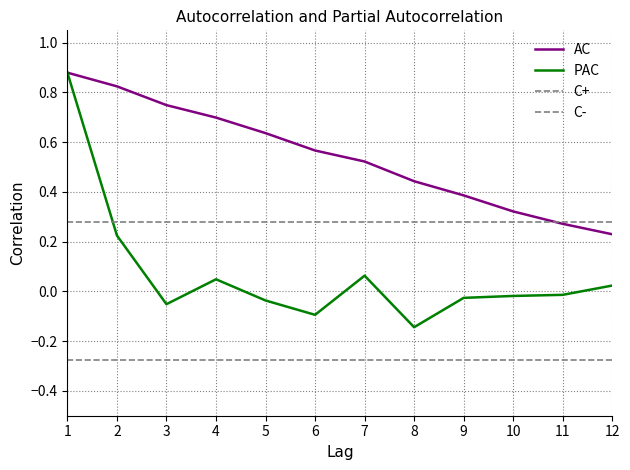

How many lines are shown in the chart?

4